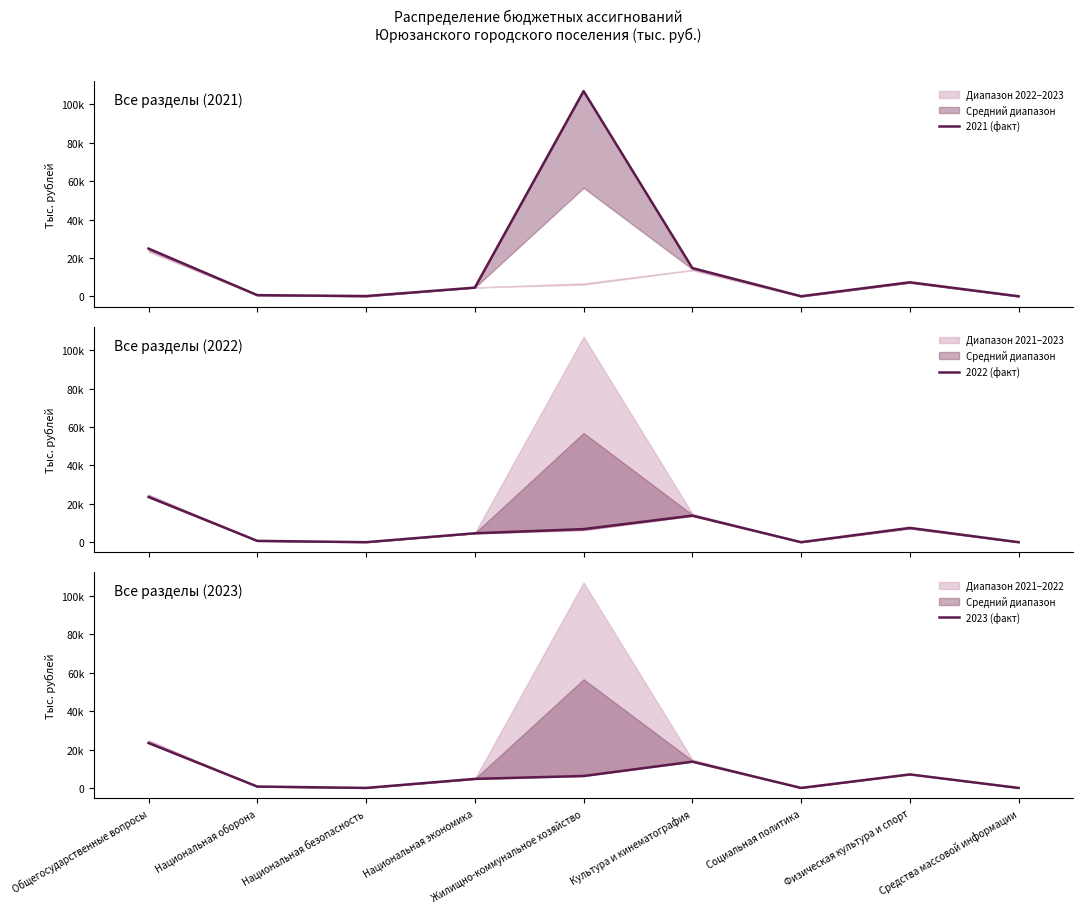

Where does the 2021 (факт) series first go above 4597?

Общегосударственные вопросы